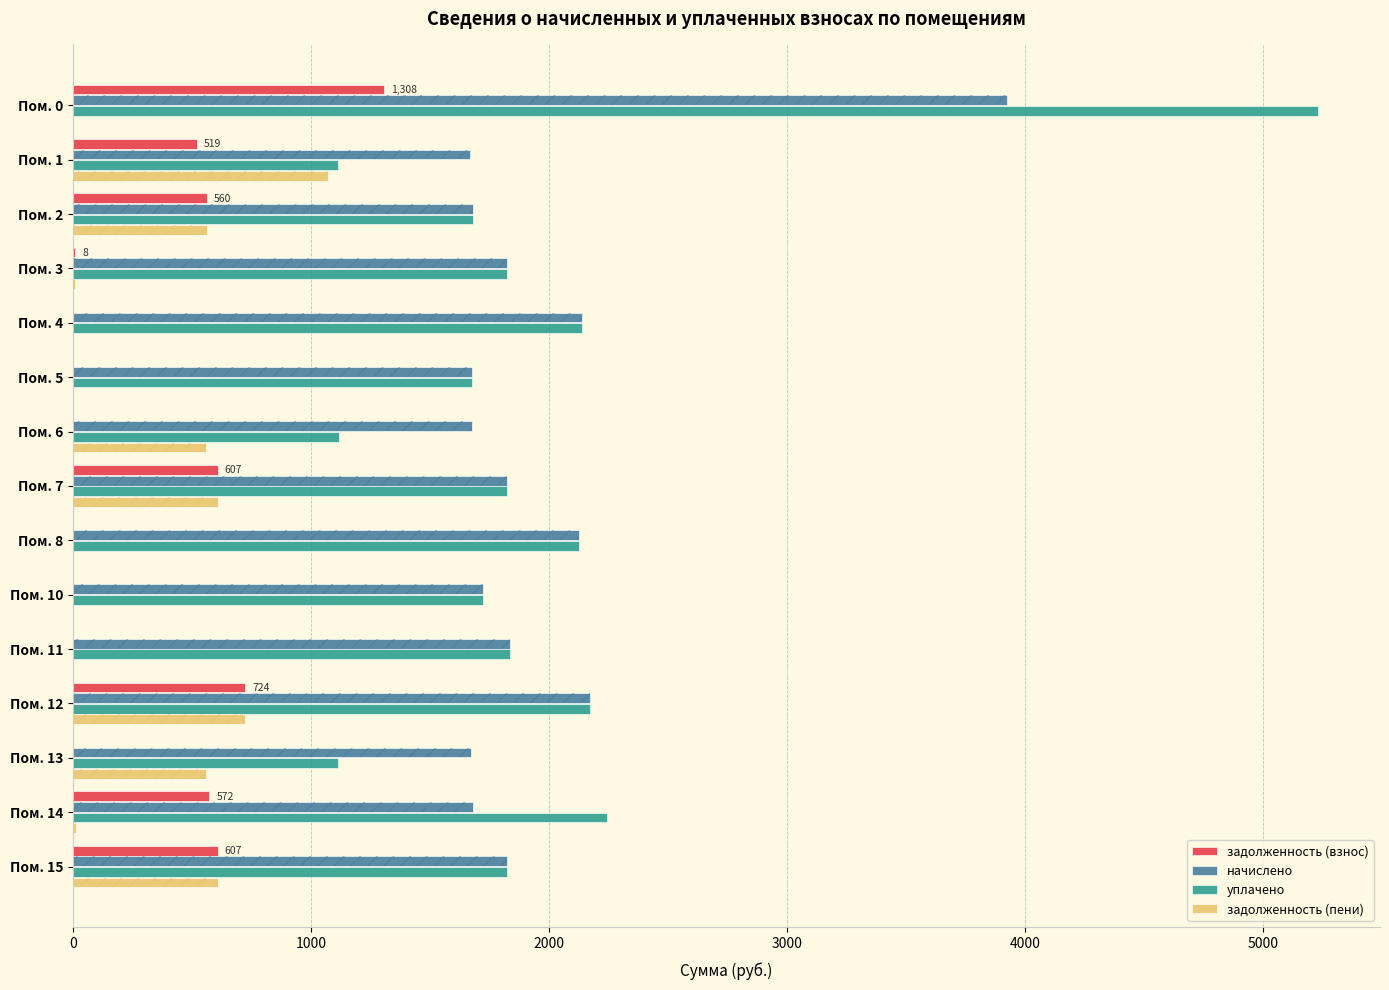

How many values in the задолженность (взнос) series are below 8?

7